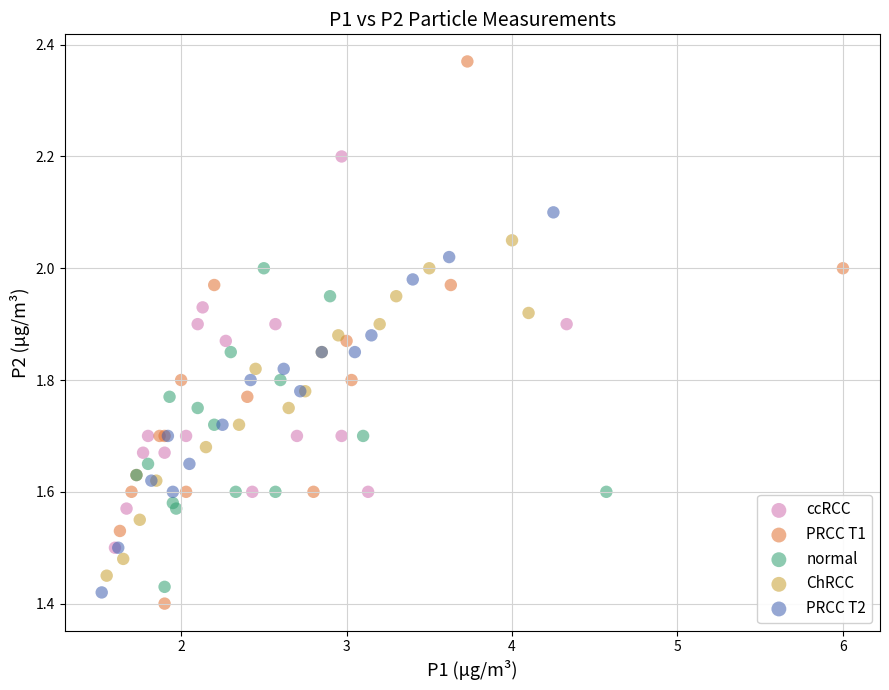

Which series reaches the maximum Y coordinate?

PRCC T1